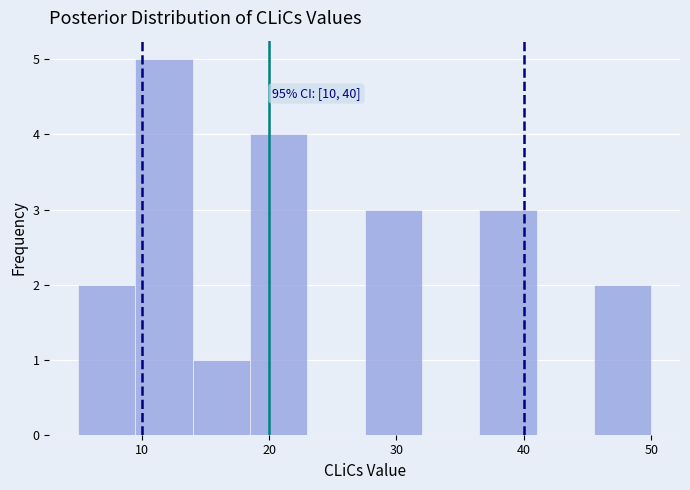

Which range on the x-axis has the tallest bar?

9.5 to 14.0